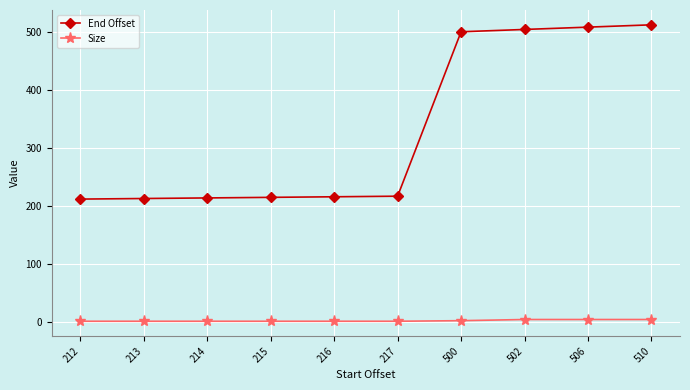

What is the difference between the maximum and minimum values in the End Offset series?

301